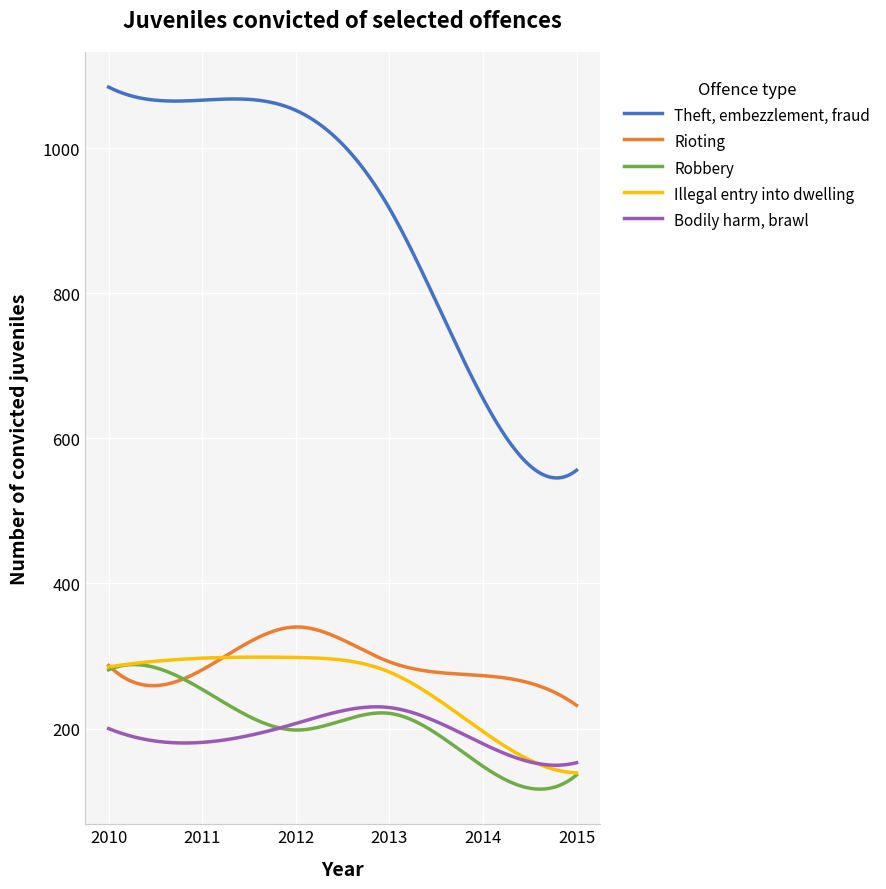

True or false: Rioting has more than 0 interior local peaks.

True